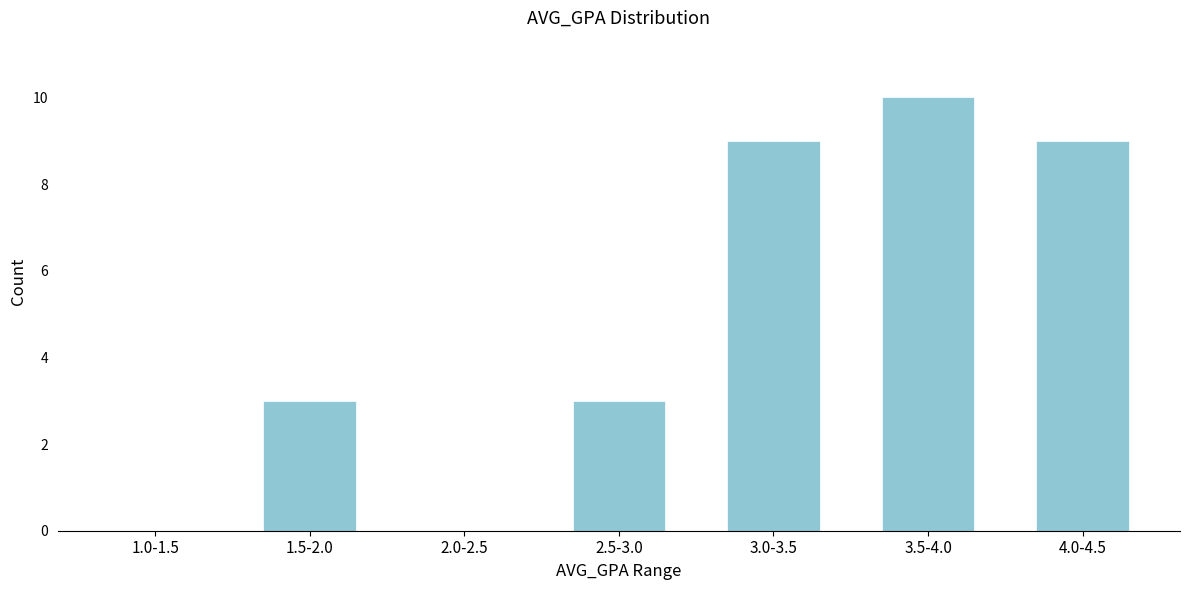

Reading left to right, extract all data points from this chart.

1.0-1.5=0	1.5-2.0=3	2.0-2.5=0	2.5-3.0=3	3.0-3.5=9	3.5-4.0=10	4.0-4.5=9